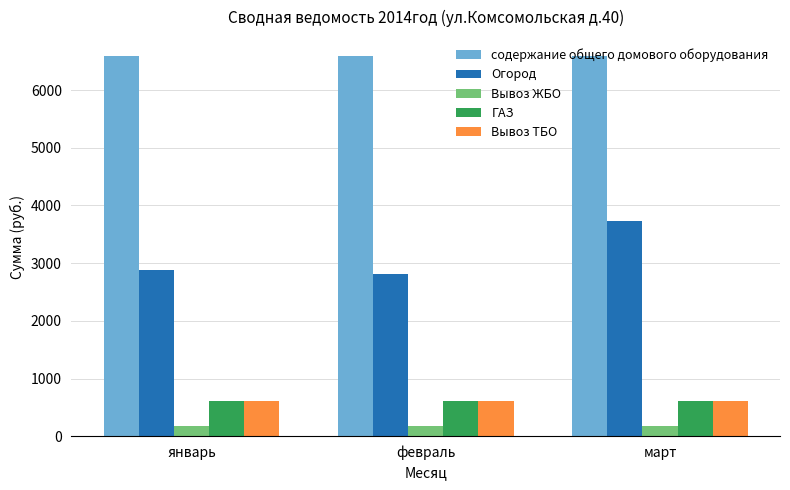

Reading left to right, transcribe all the data shown in this chart.

содержание общего домового оборудования: январь=6588.9	февраль=6588.9	март=6588.9
Огород: январь=2879.0	февраль=2811.2	март=3725.7
Вывоз ЖБО: январь=174.1	февраль=174.1	март=174.1
ГАЗ: январь=609.3	февраль=609.3	март=609.3
Вывоз ТБО: январь=609.3	февраль=609.3	март=609.3